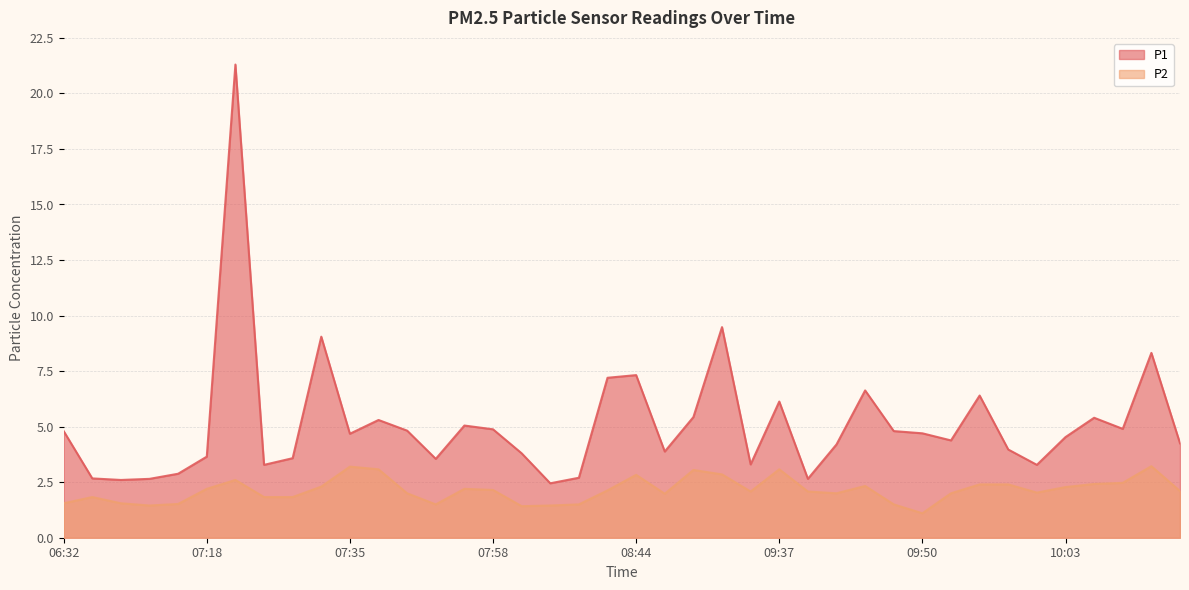

Where is the first local maximum for P2?

06:35